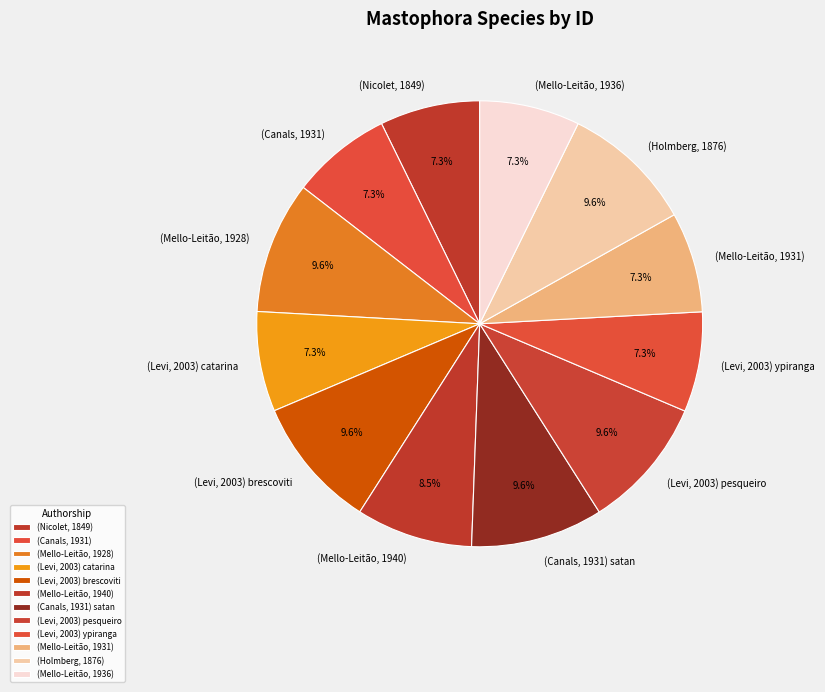

Does (Nicolet, 1849) represent more than half of the total?

No